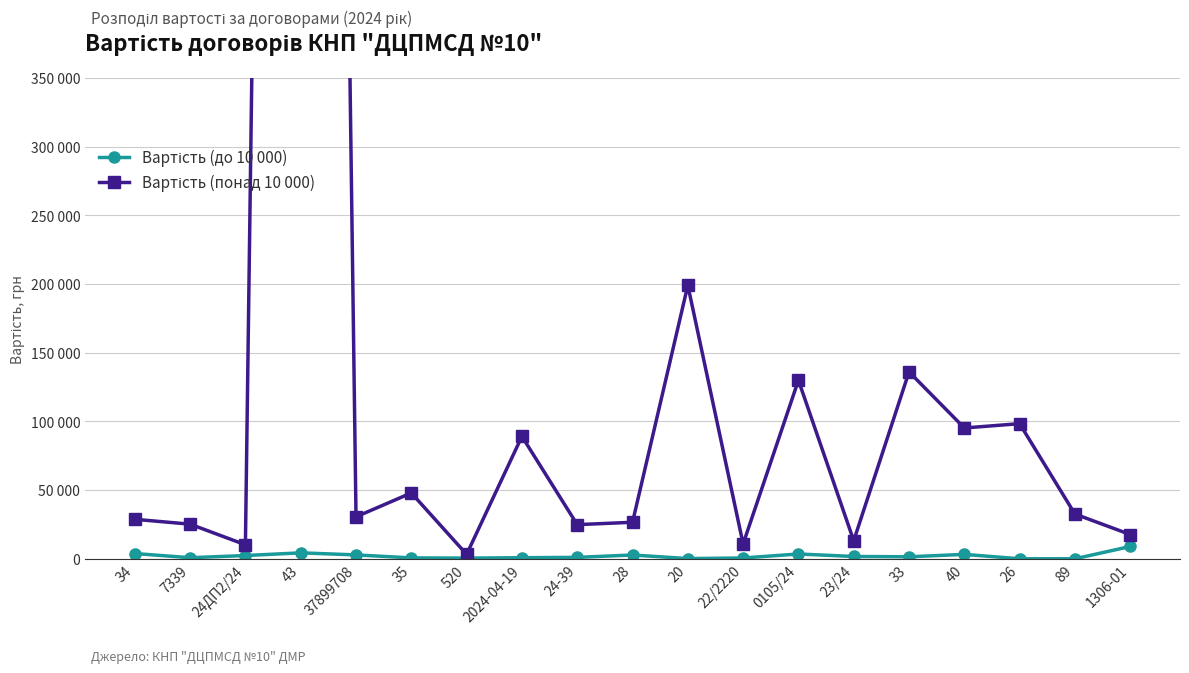

At which label is Вартість (понад 10 000) closest to 1482522?

20